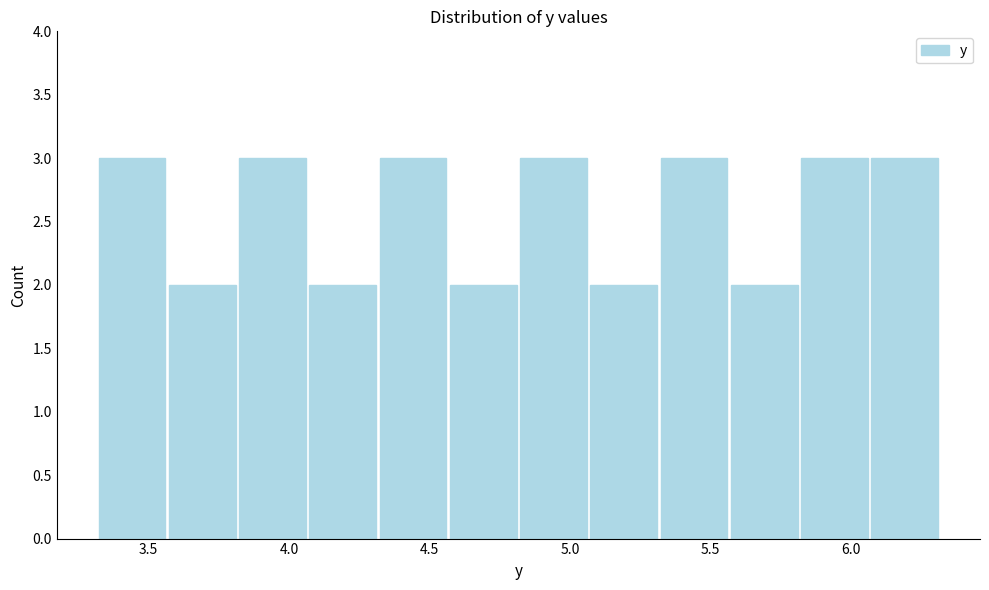

Reading left to right, transcribe this chart: for each bar, give the range it covers on the x-axis and its height. Neither the bar edges nor the heights are printed on the chart, so give them approximately, as read against the axes.

3.30 to 3.55: 3
3.55 to 3.80: 2
3.80 to 4.05: 3
4.05 to 4.30: 2
4.30 to 4.55: 3
4.55 to 4.80: 2
4.80 to 5.05: 3
5.05 to 5.30: 2
5.30 to 5.55: 3
5.55 to 5.80: 2
5.80 to 6.05: 3
6.05 to 6.30: 3